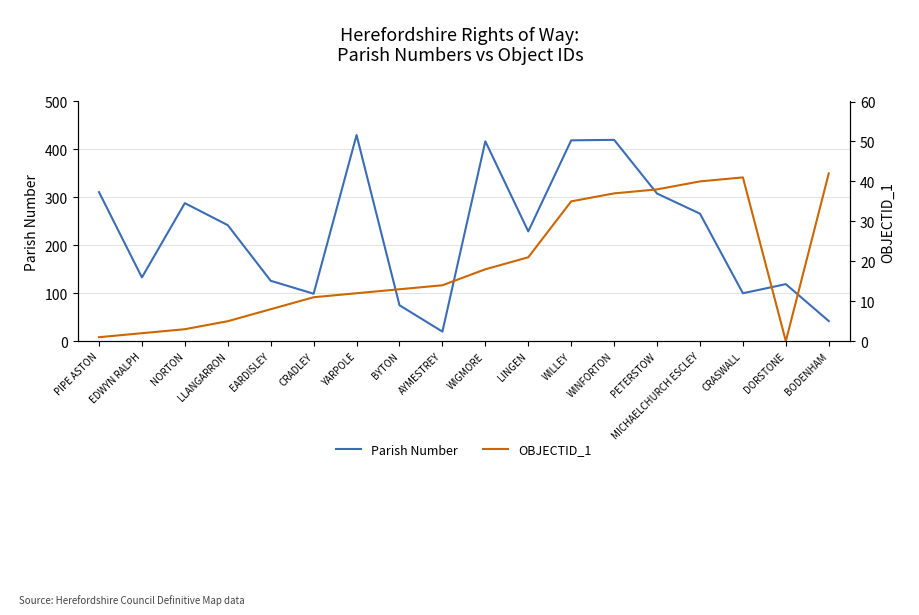

How many lines are shown in the chart?

2